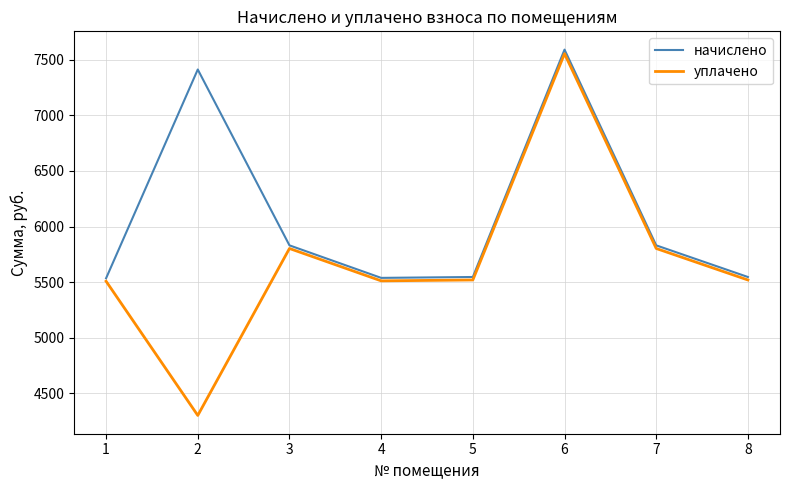

Which category has the lowest value across all series?

2